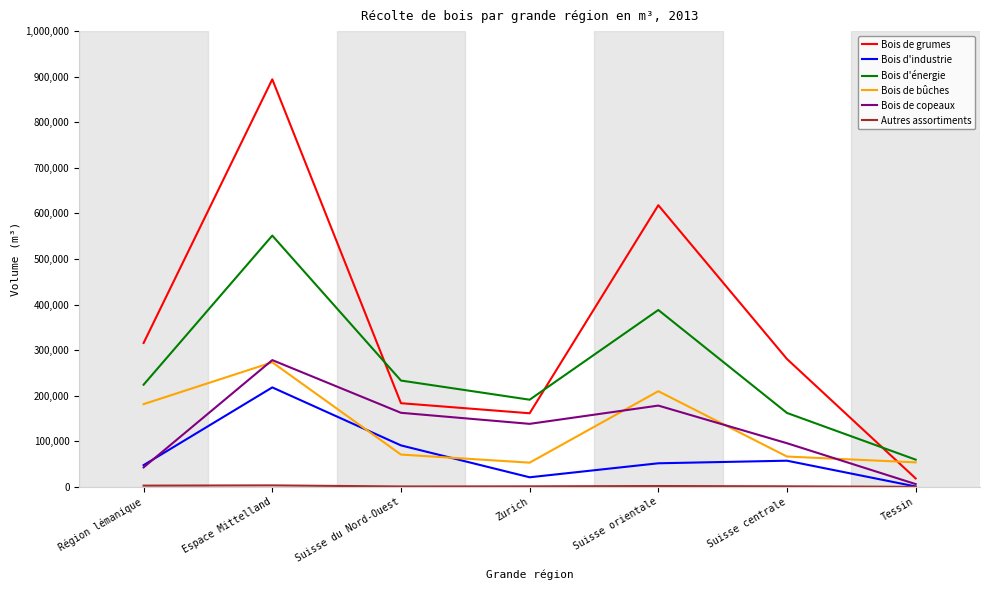

At which label does Bois d'énergie reach its peak?

Espace Mittelland